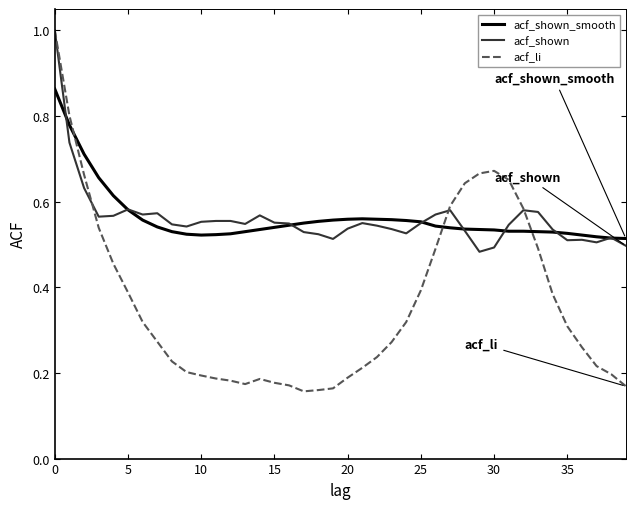

Which series has the largest range (max minus min)?

acf_li